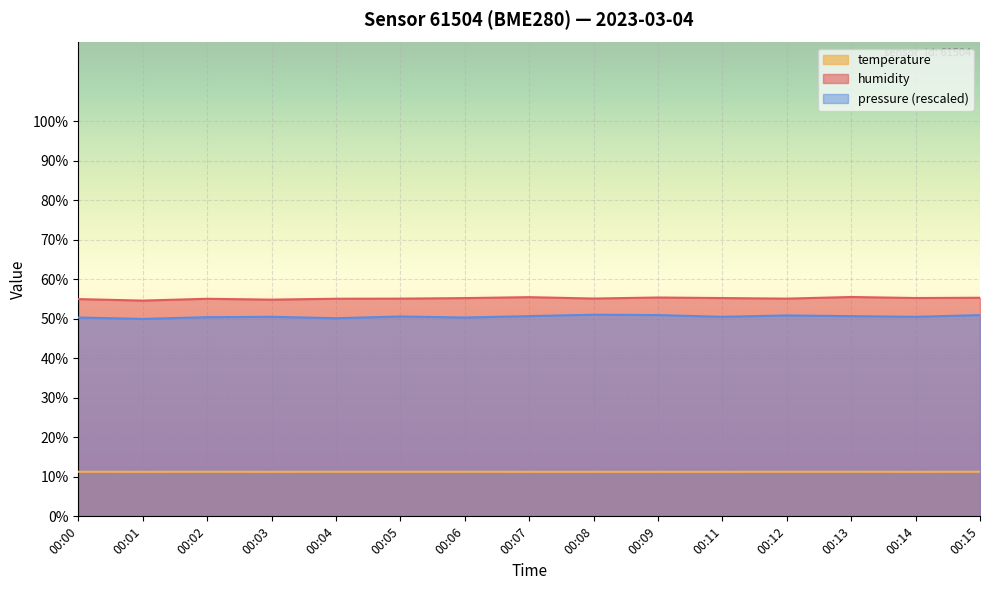

Between 00:03 and 00:09, which series saw the biggest shift?

humidity